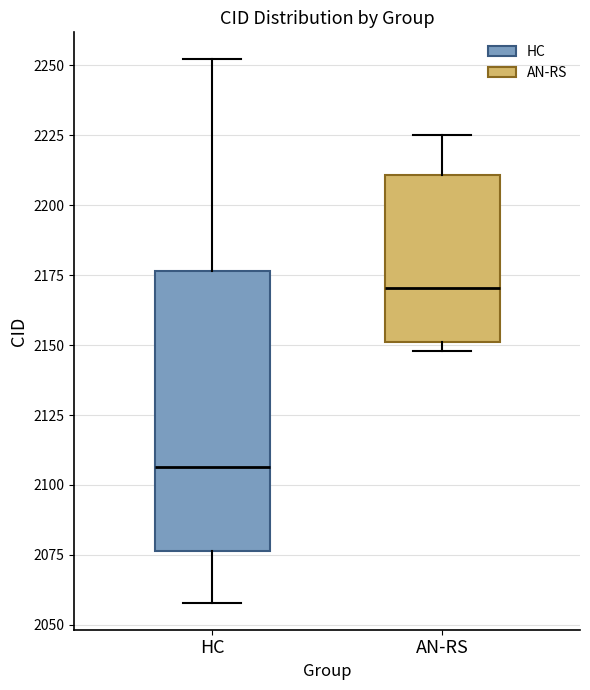

Which box has the highest median line?

AN-RS